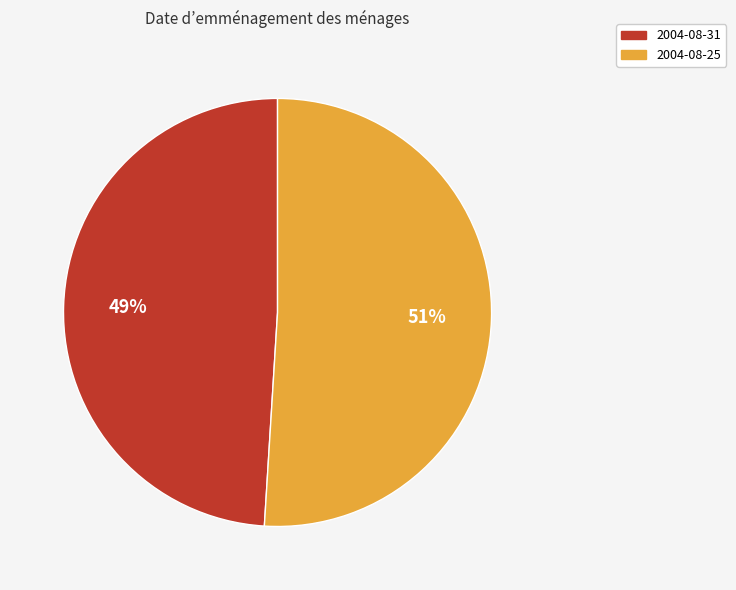

To the nearest percent, what is the difference between the largest and smallest slice percentages?

2%